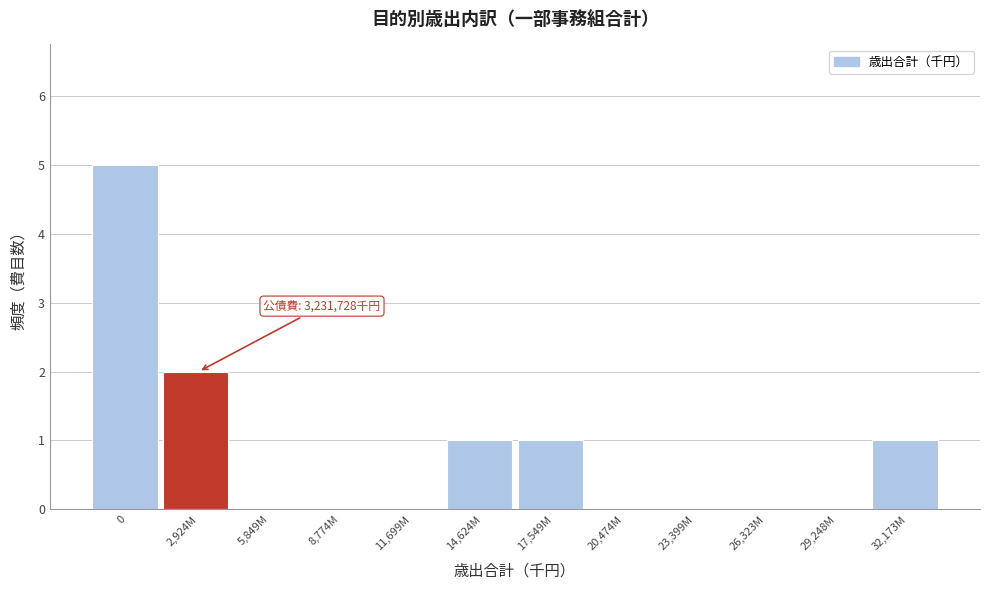

Reading right to left, extract all data points from this chart.

32,173M=1	29,248M=0	26,323M=0	23,399M=0	20,474M=0	17,549M=1	14,624M=1	11,699M=0	8,774M=0	5,849M=0	2,924M=2	0=5